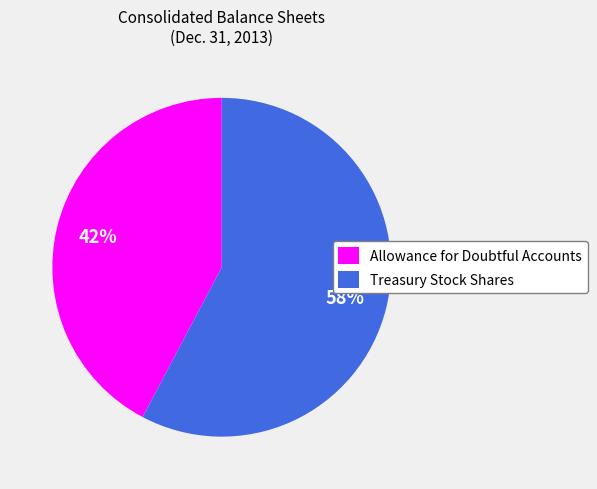

The Allowance for Doubtful Accounts slice represents 57% of the pie. True or false?

False